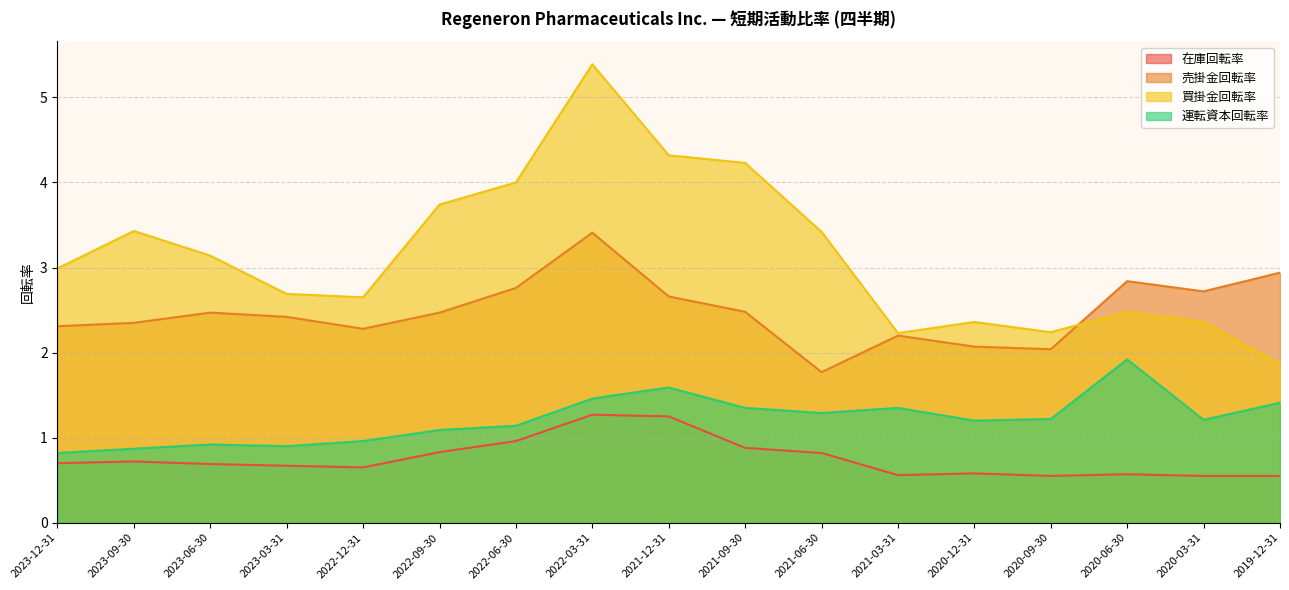

How many categories are shown in the chart?

17